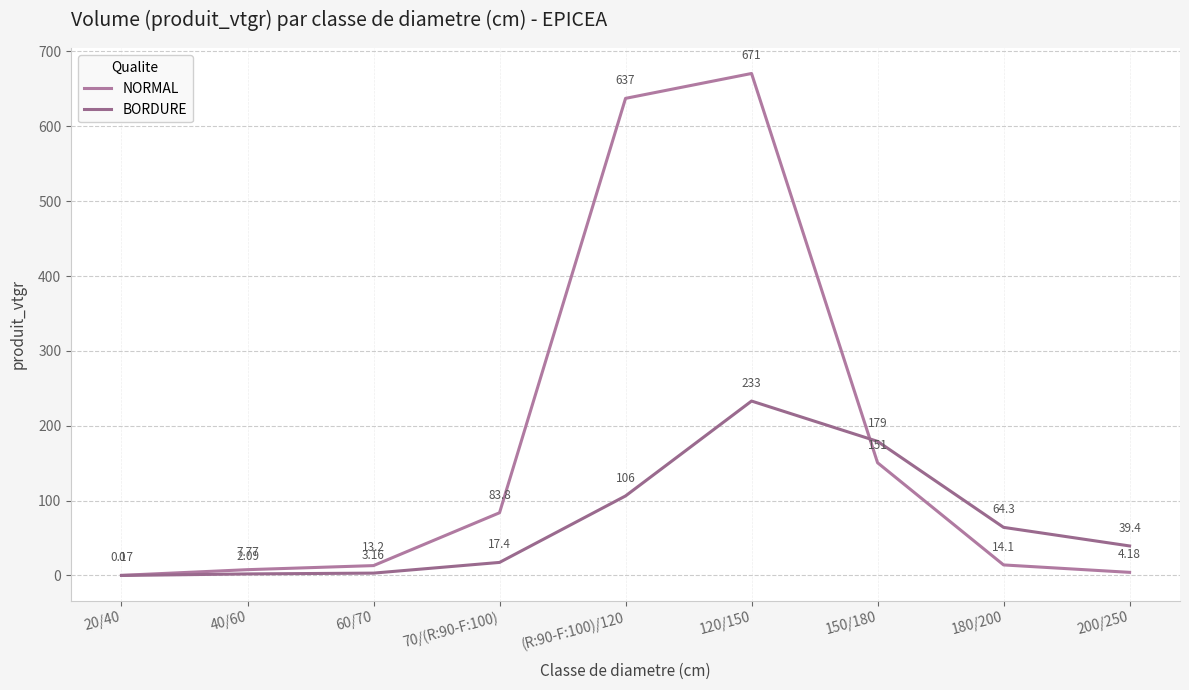

The value of NORMAL at (R:90-F:100)/120 is 951.1. True or false?

False